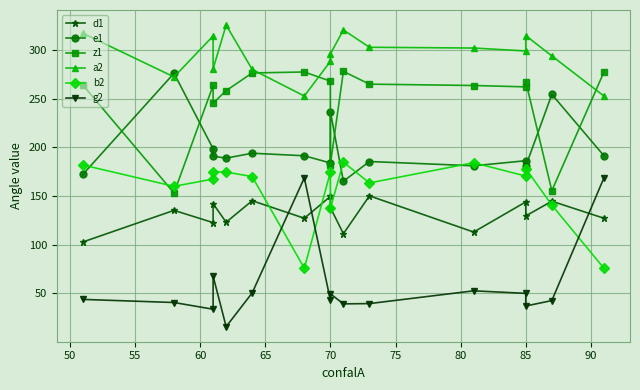

What position from the left is 12?

13